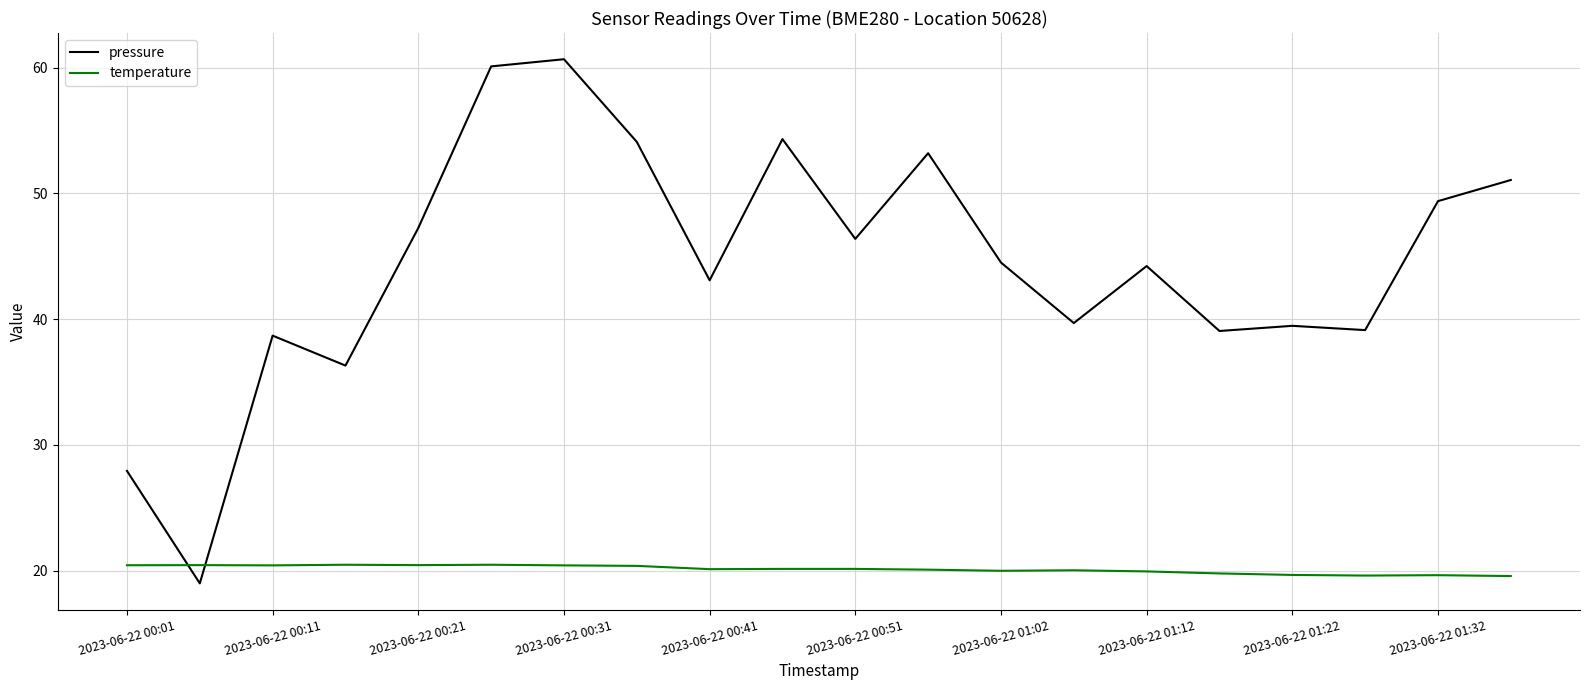

What is the maximum value for temperature?

20.5